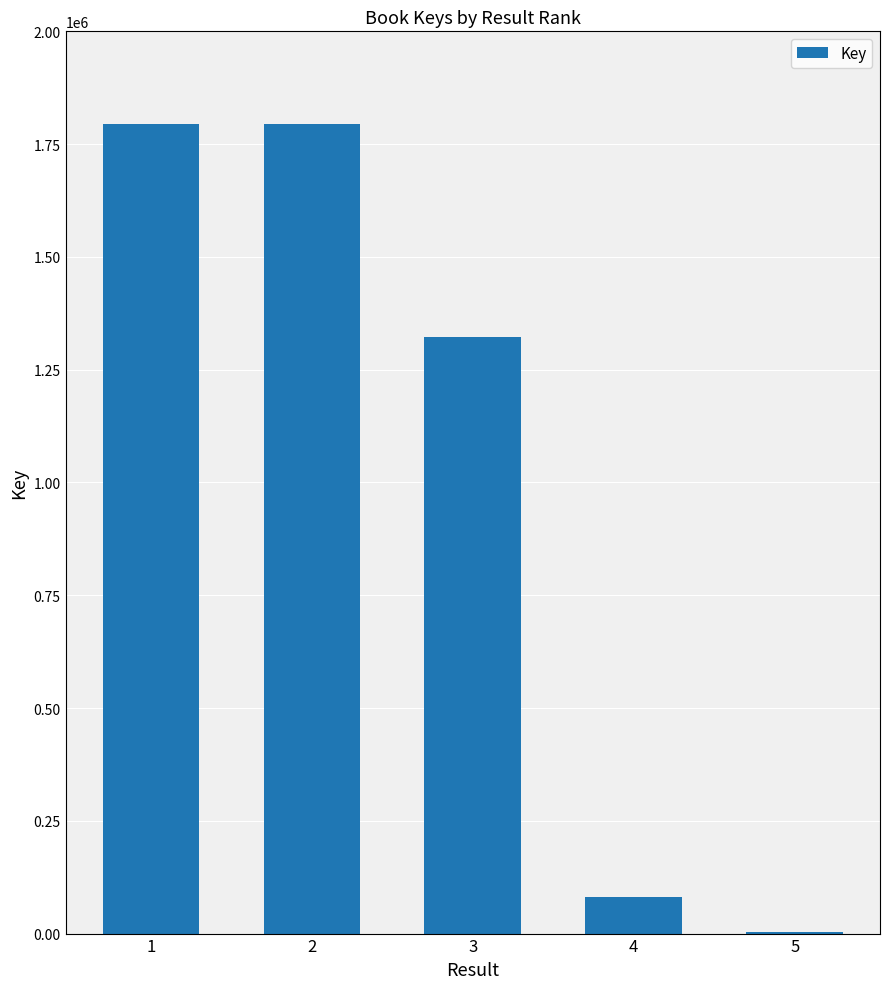

What is the greatest value displayed?

1793950